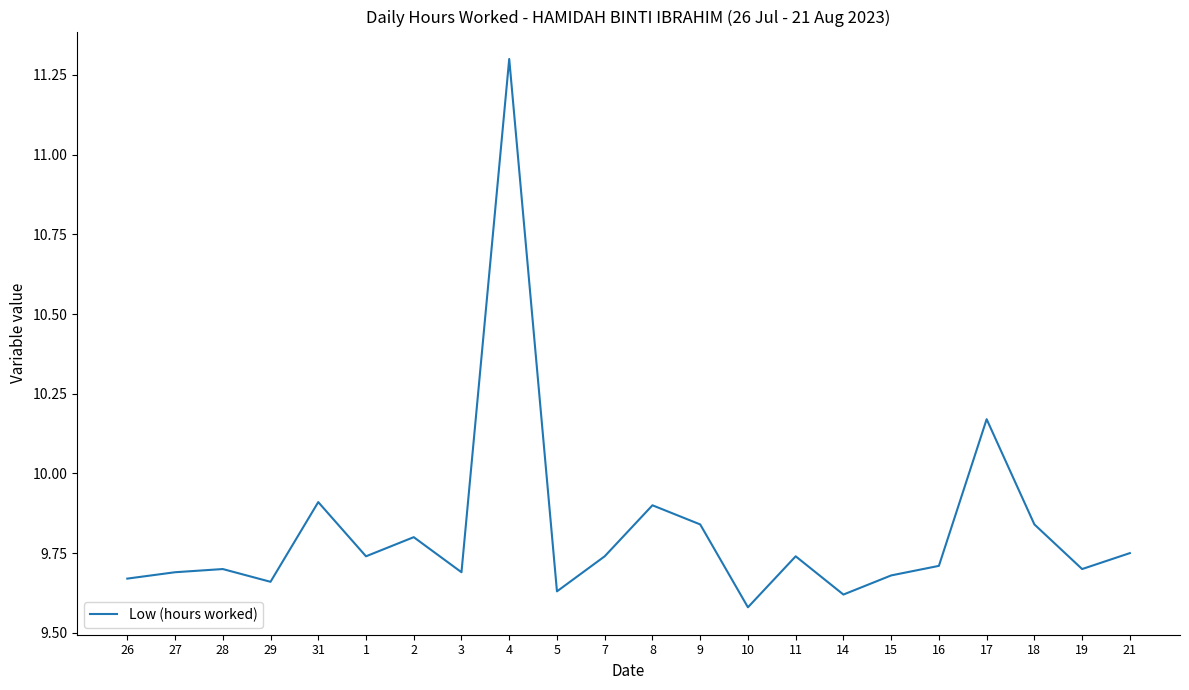

What position from the right is 26?

22